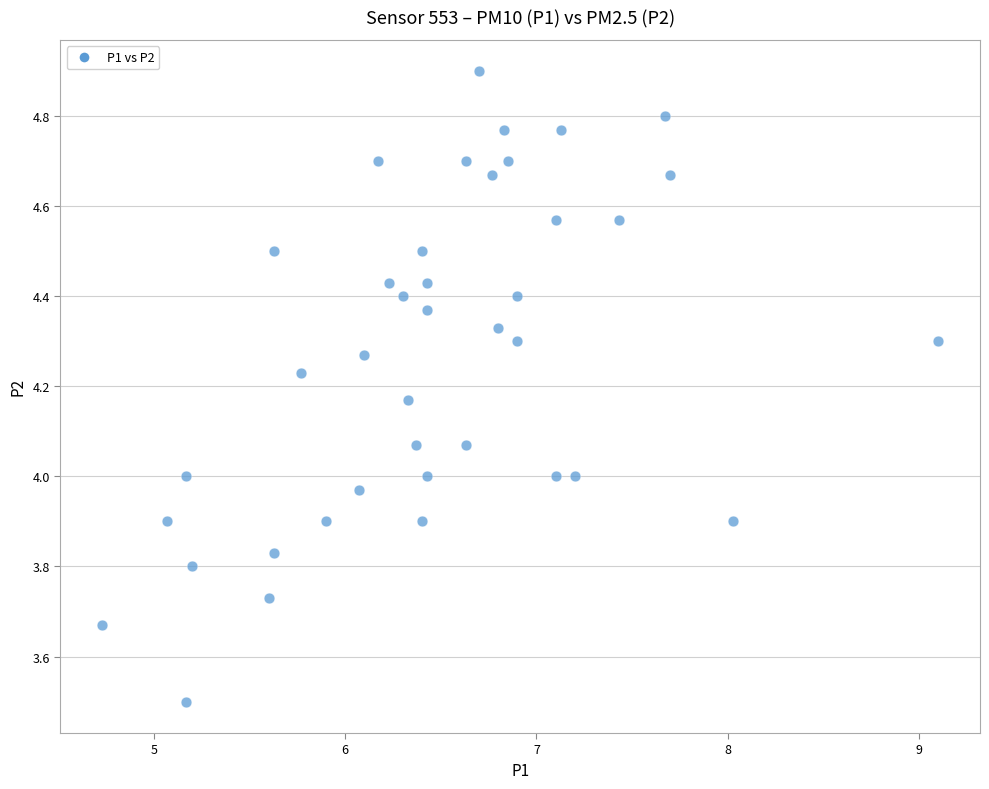

What is the range of Y values (max minus min)?

1.4